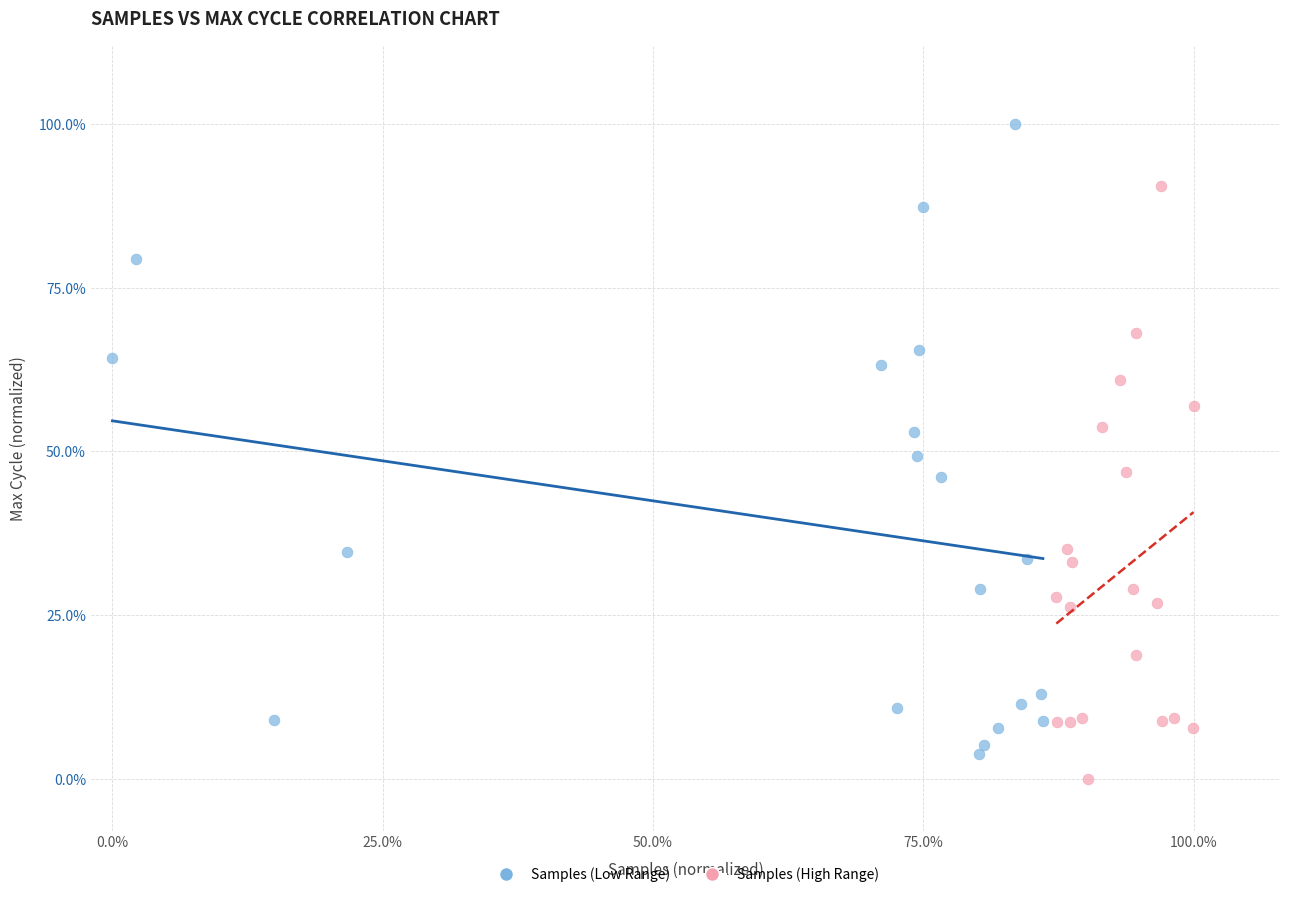

What are all the series names shown in the legend?

Samples (Low Range), Samples (High Range)